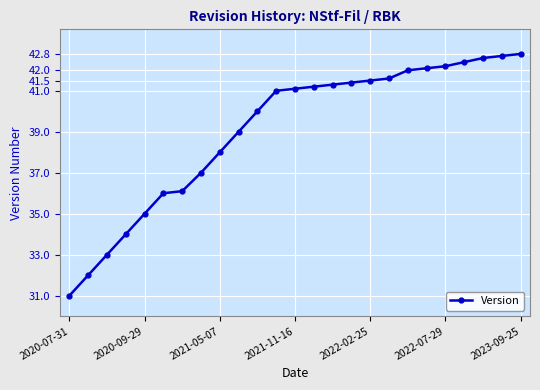

What is the smallest value displayed?

31.0